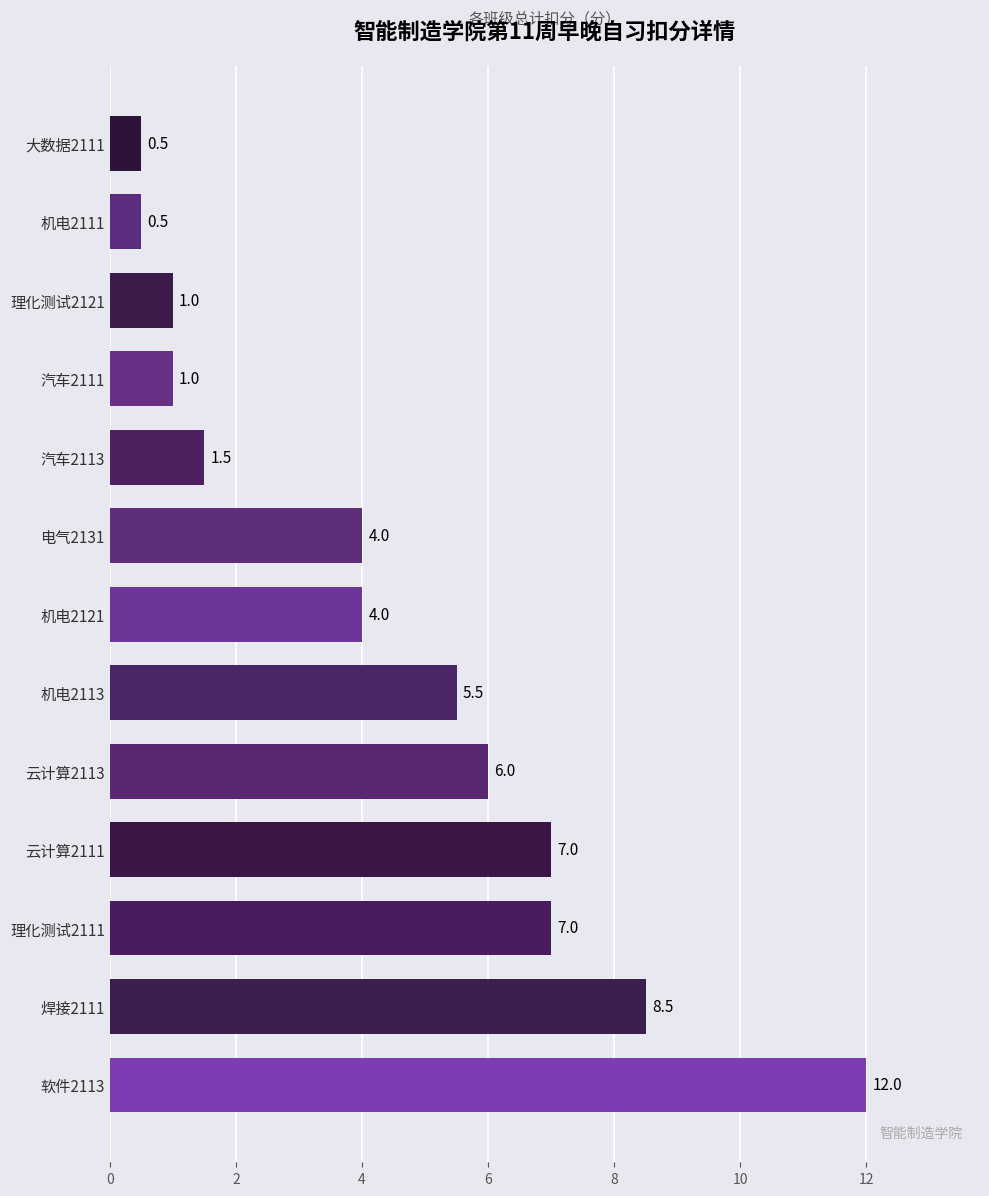

Where is the data nearest to the value 6?

云计算2113